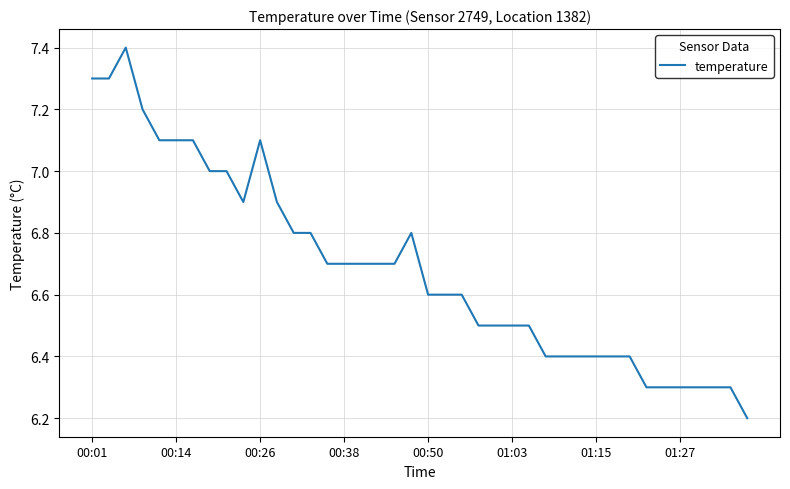

What is the minimum value shown in the chart?

6.2